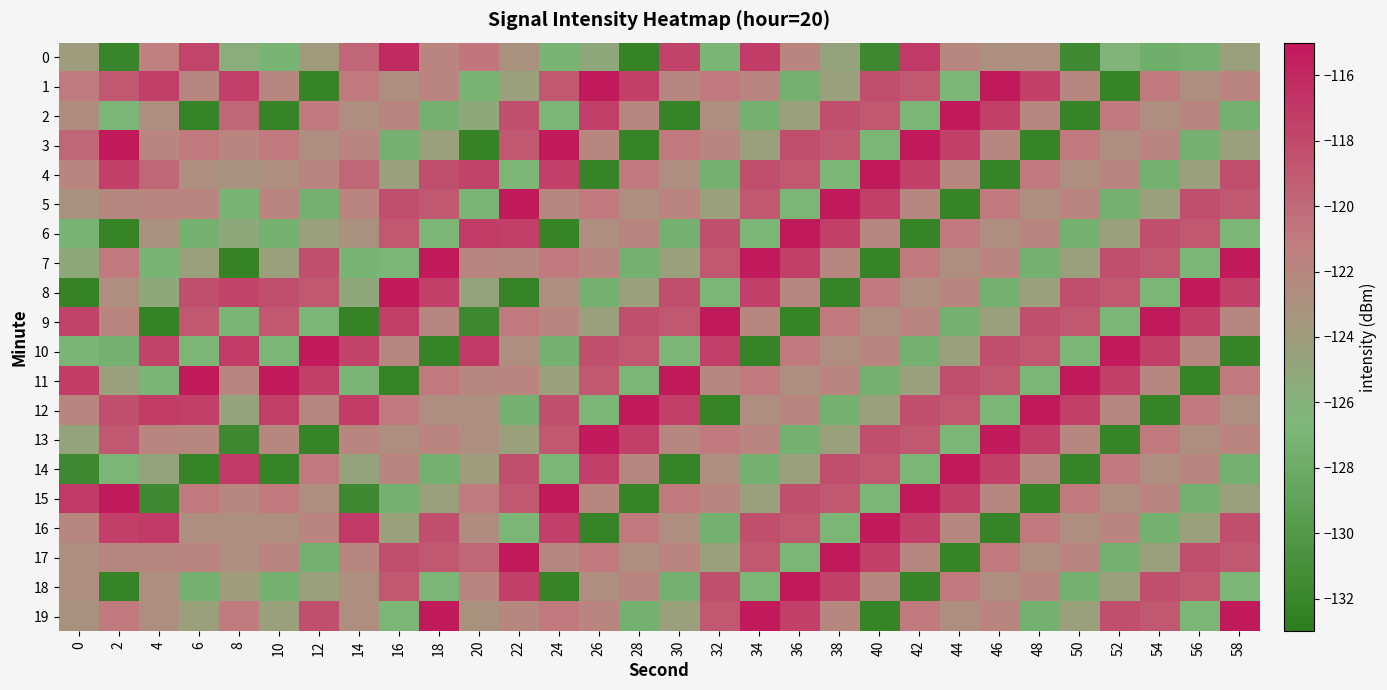

Rank the series by their maximum value, from lowest to highest.

0, 1, 2, 3, 4, 5, 6, 7, 8, 9, 10, 11, 12, 13, 14, 15, 16, 17, 18, 19